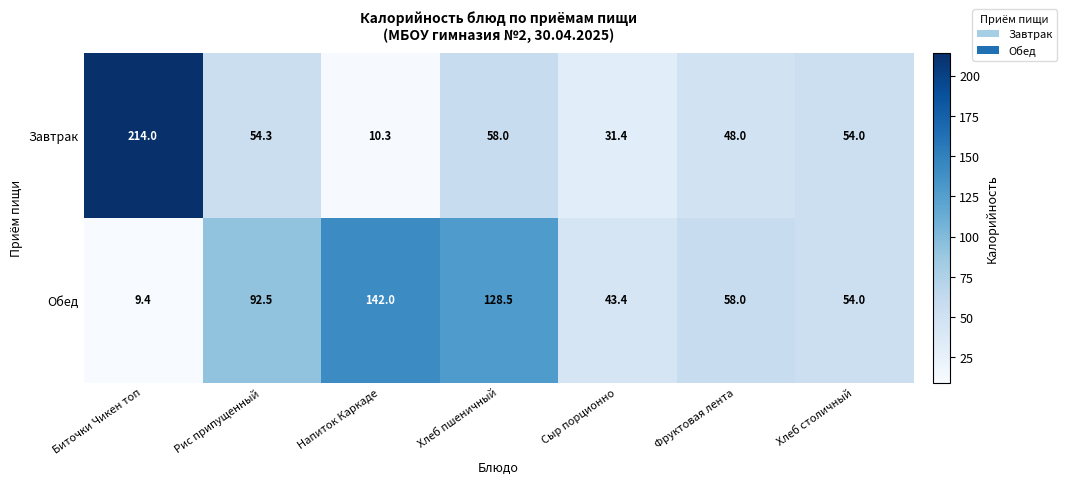

The Завтрак series shows 54.3 at Рис припущенный. True or false?

True